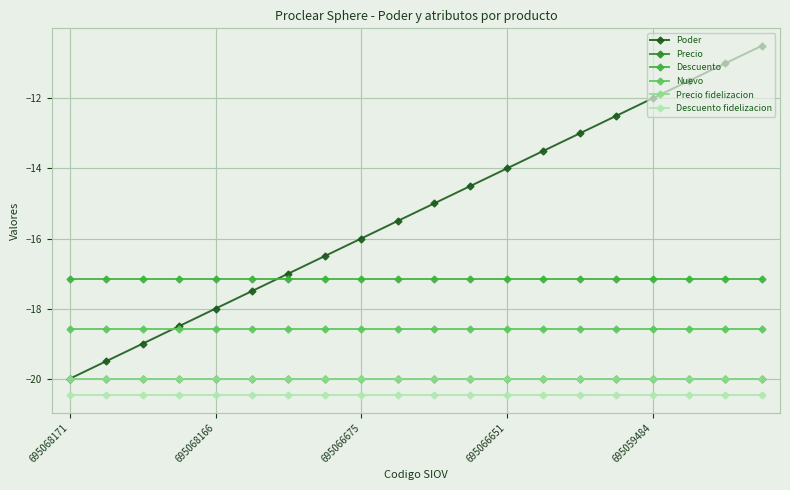

Does the chart have visible grid lines?

Yes